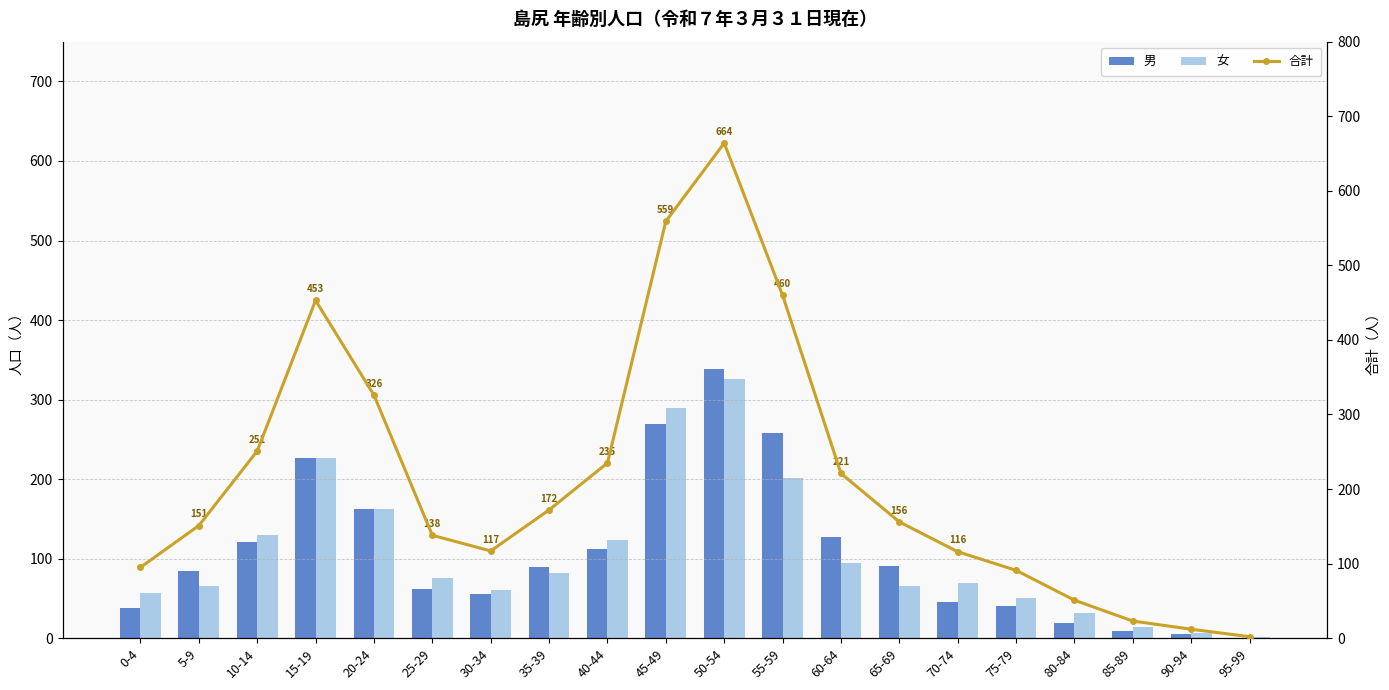

What is the highest value of the 女 series?

326